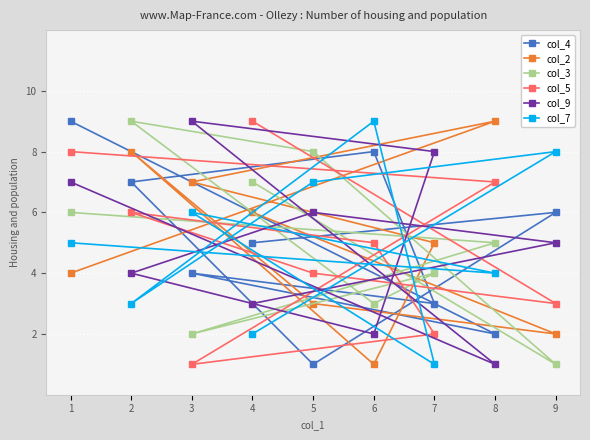

Is the value of col_2 at 8 greater than the value of col_3 at 7?

Yes